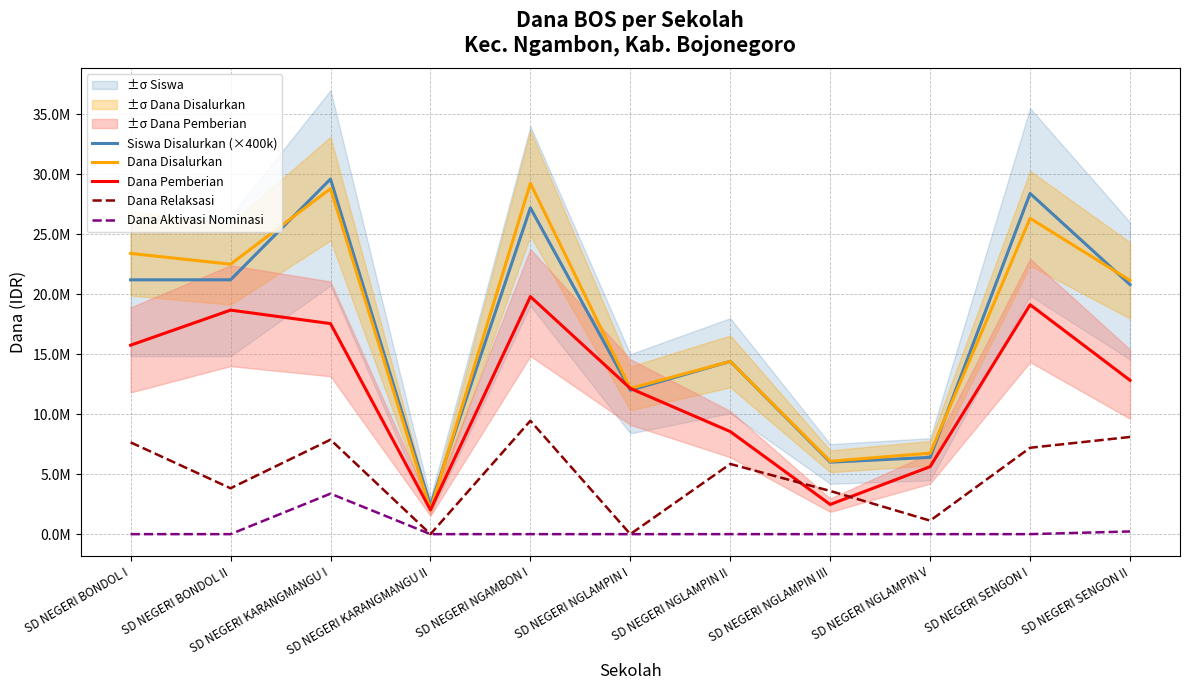

Is it true that Dana Relaksasi equals 7650000 at SD NEGERI BONDOL I?

True